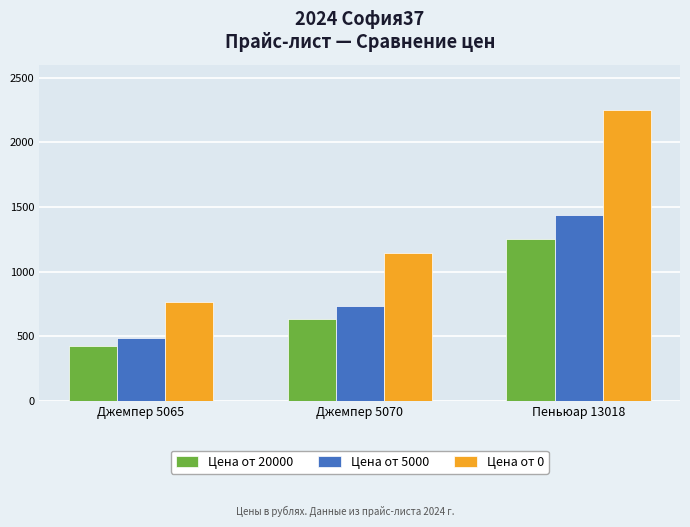

Reading left to right, transcribe all the data shown in this chart.

Цена от 20000: Джемпер 5065=424	Джемпер 5070=636	Пеньюар 13018=1250
Цена от 5000: Джемпер 5065=488	Джемпер 5070=731	Пеньюар 13018=1438
Цена от 0: Джемпер 5065=763	Джемпер 5070=1145	Пеньюар 13018=2250